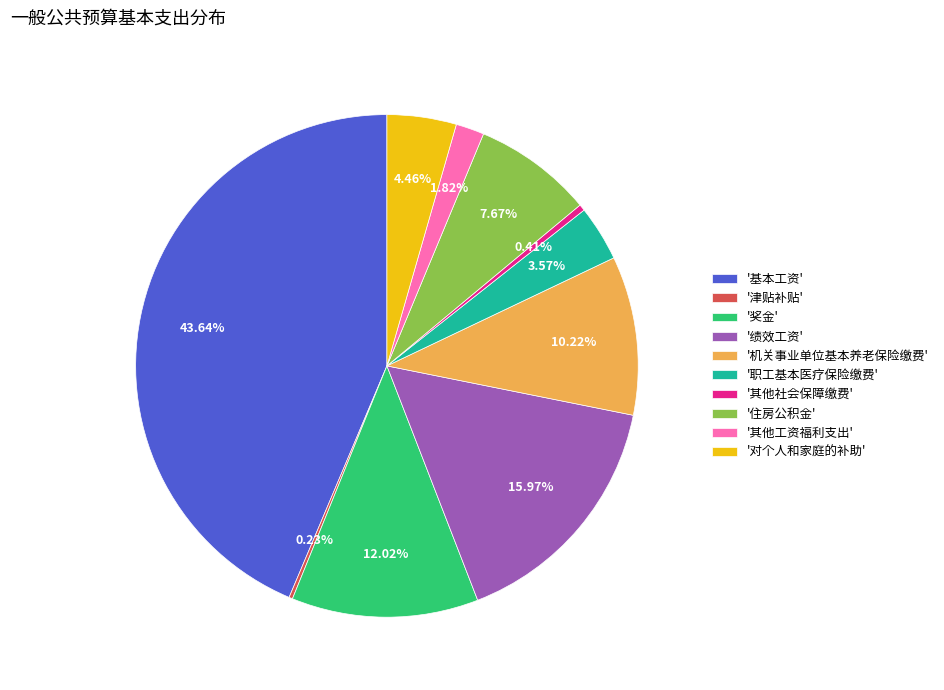

Does any single category account for the majority?

No